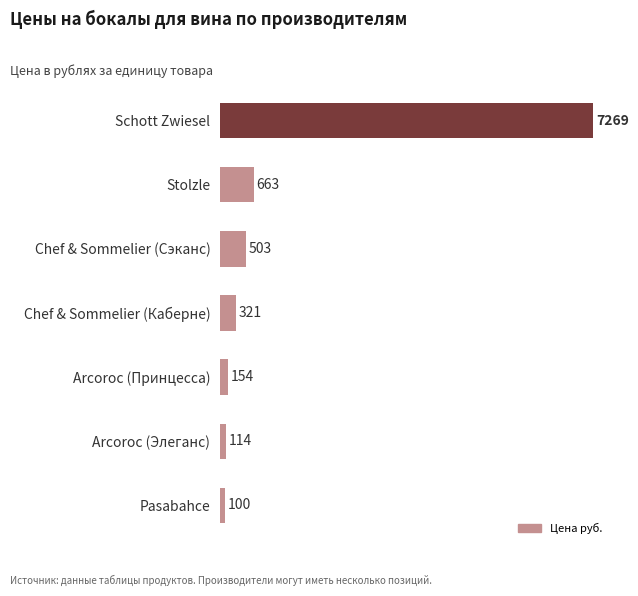

Reading top to bottom, extract all data points from this chart.

Schott Zwiesel=7269	Stolzle=663	Chef & Sommelier (Сэканс)=503	Chef & Sommelier (Каберне)=321	Arcoroc (Принцесса)=154	Arcoroc (Элеганс)=114	Pasabahce=100